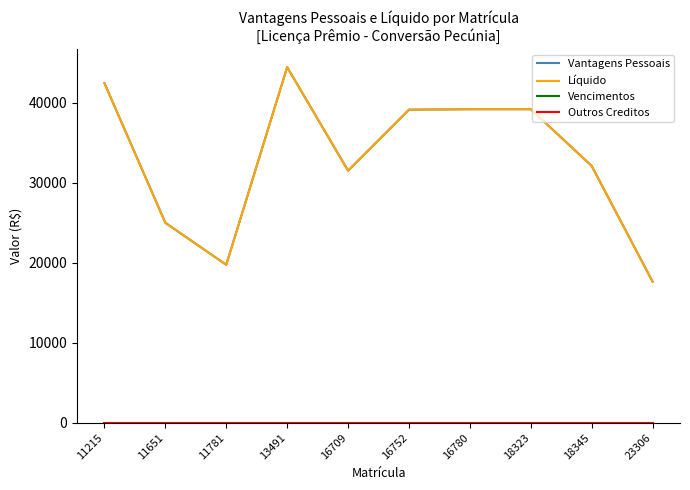

List the series in order of their peak value, highest first.

Vantagens Pessoais, Líquido, Vencimentos, Outros Creditos